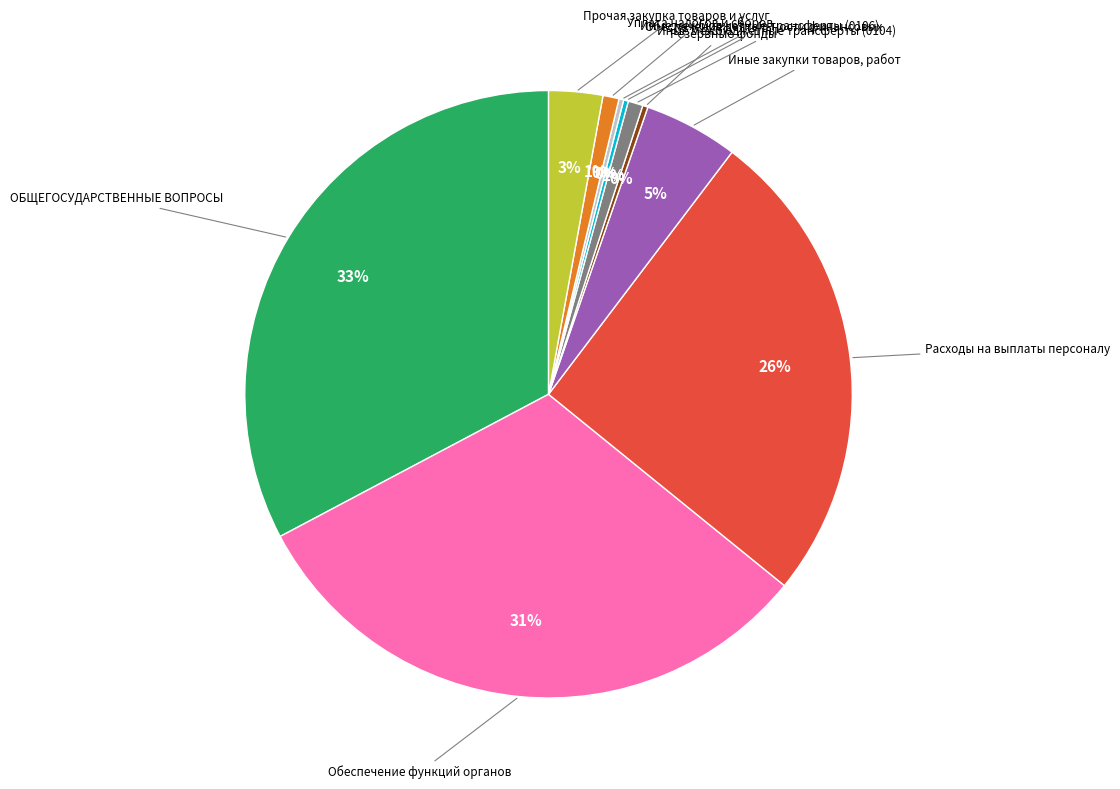

To the nearest percent, what is the difference between the largest and smallest slice percentages?

33%